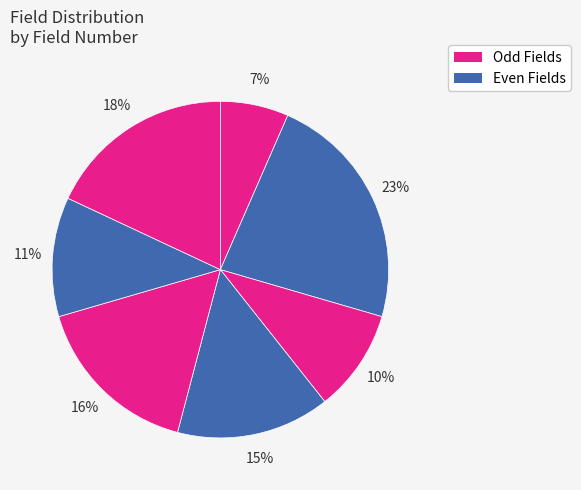

Count the number of slices in the pie.

7